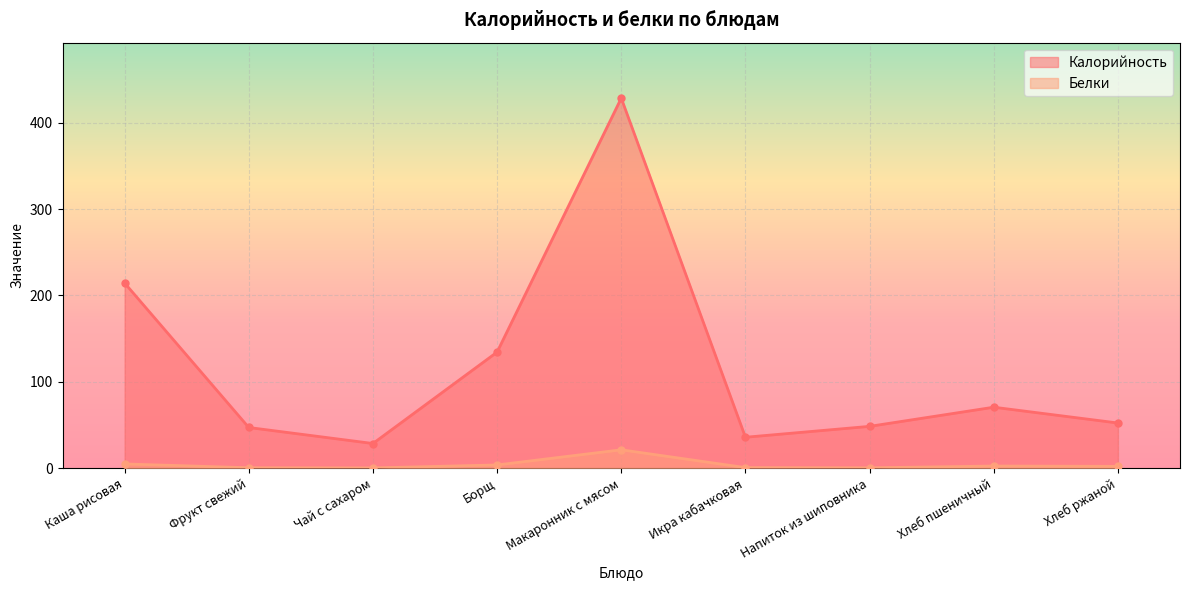

Does the chart display data point markers on the line(s)?

Yes